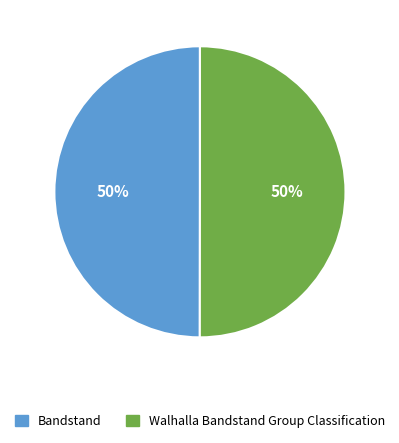

Combined, do Walhalla Bandstand Group Classification and Bandstand account for over 50%?

Yes